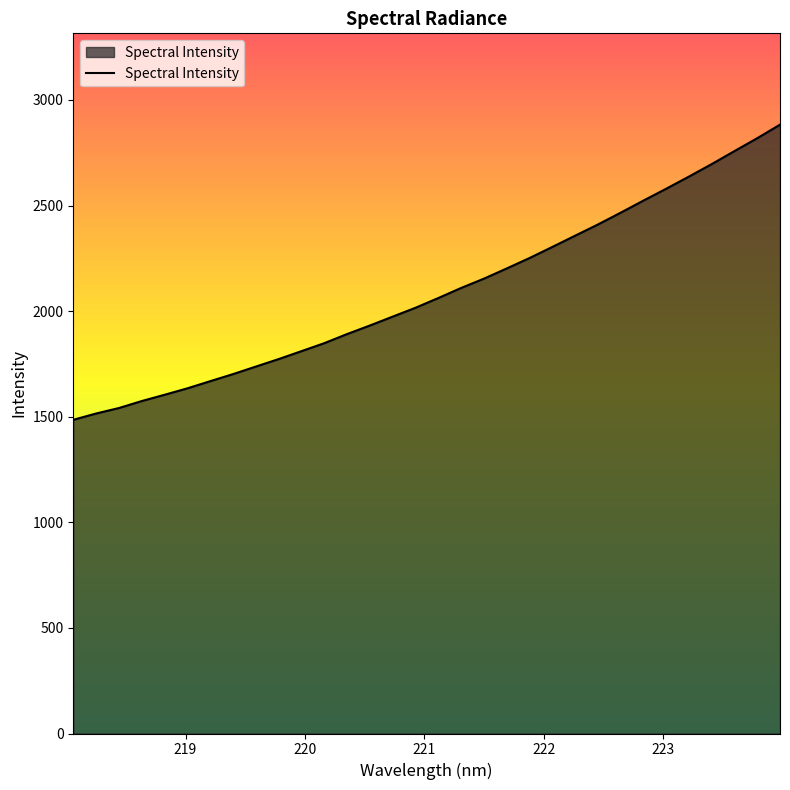

What is the difference between the maximum and minimum values?

1397.6